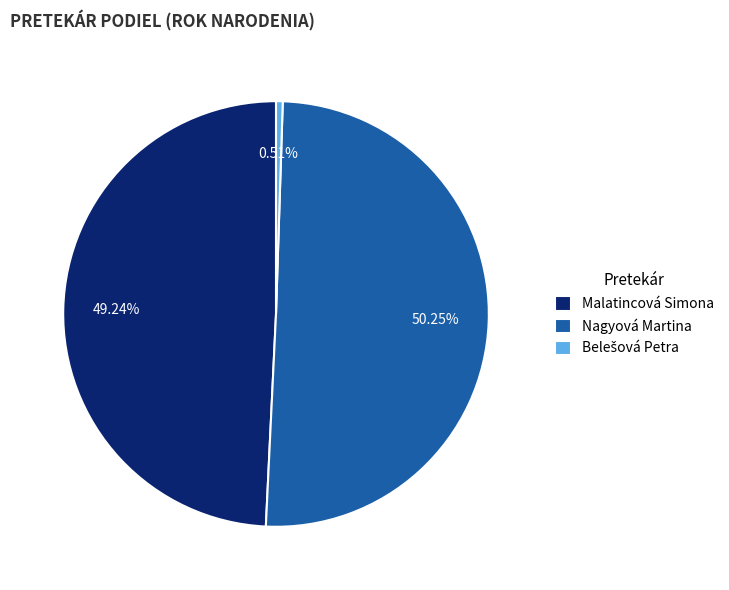

What is the ratio of the value at Malatincová Simona to the value at Nagyová Martina?

1.0